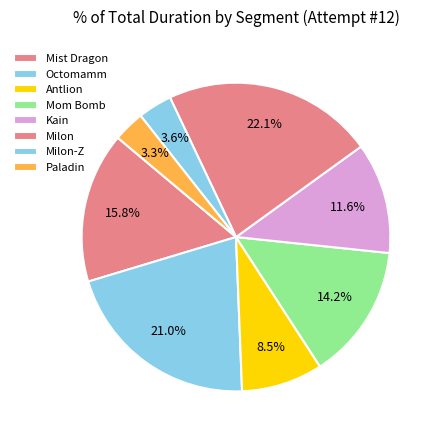

Is Kain the majority of the pie?

No